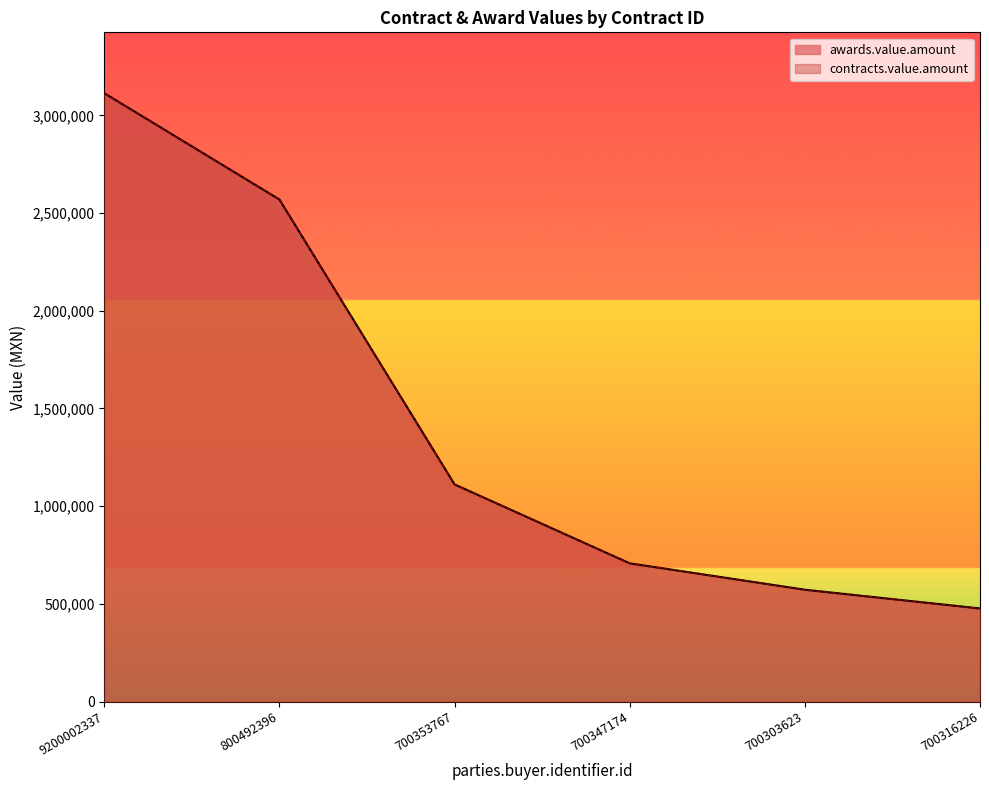

At which label does contracts.value.amount reach its peak?

9200002337